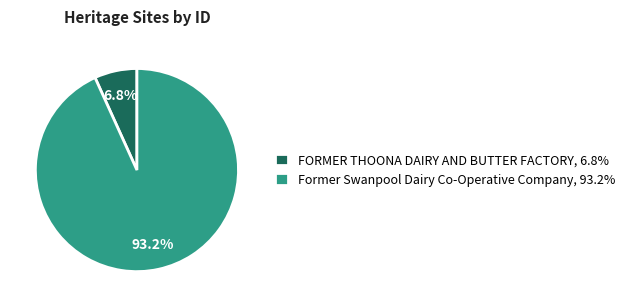

To the nearest percent, what is the combined percentage of FORMER THOONA DAIRY AND BUTTER FACTORY and Former Swanpool Dairy Co-Operative Company?

100%